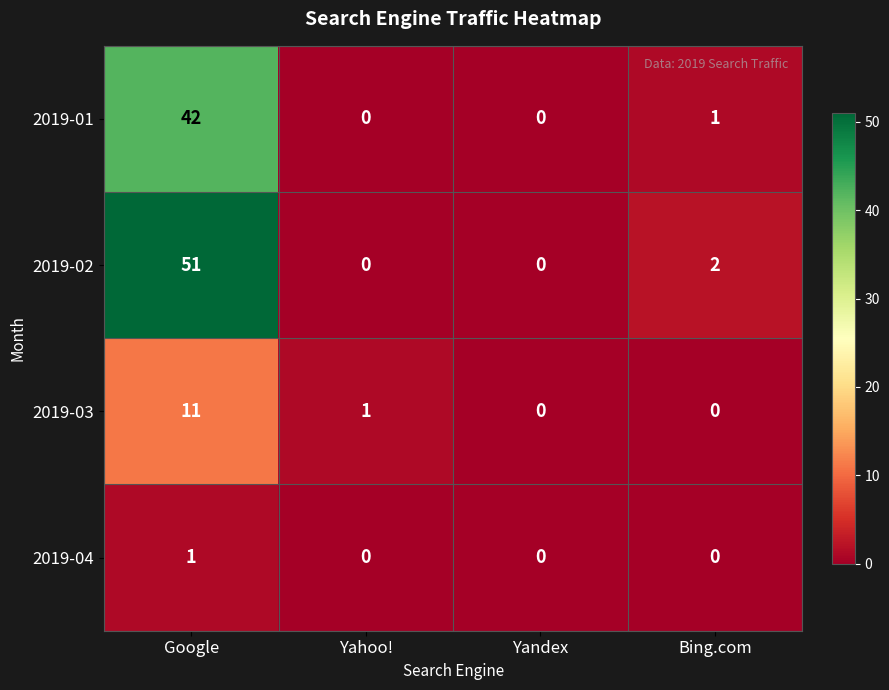

At which label does 2019-02 first exceed 2?

Google